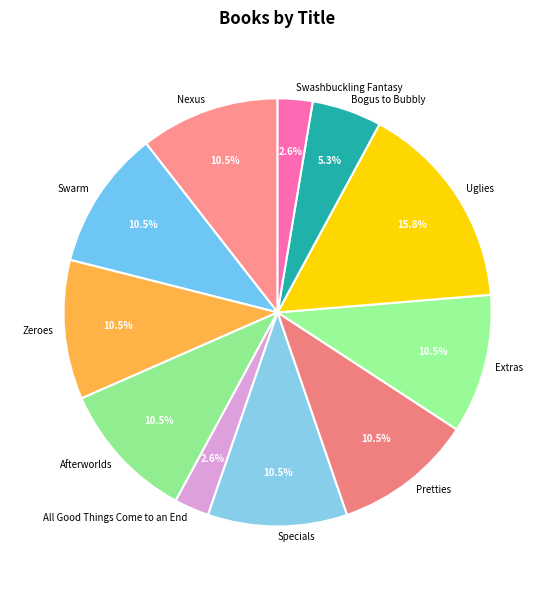

Does Extras account for over 50% of the chart?

No